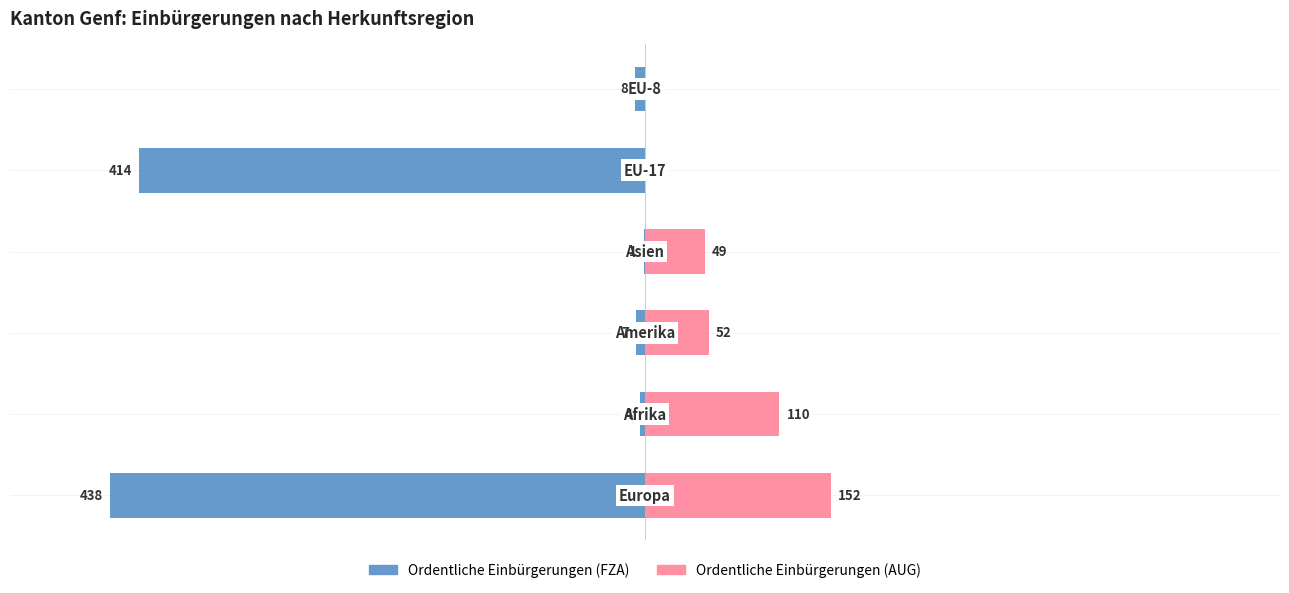

At 1, list the series in order from smallest to largest.

Ordentliche Einbürgerungen (FZA), Ordentliche Einbürgerungen (AUG)